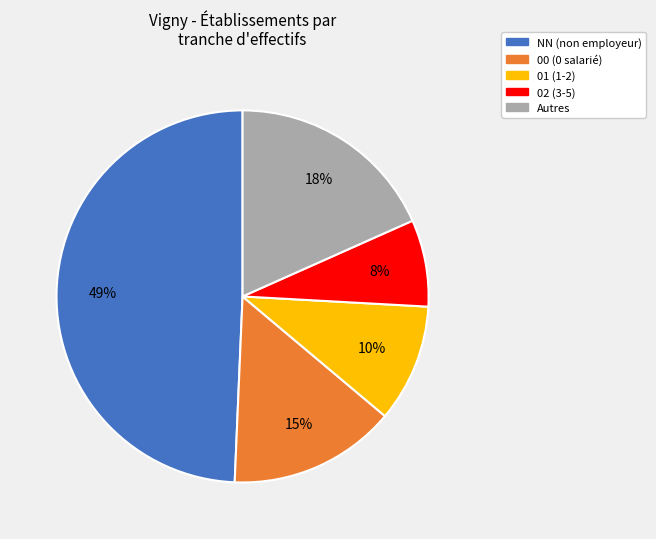

What percentage is the NN (non employeur) slice, to the nearest percent?

49%